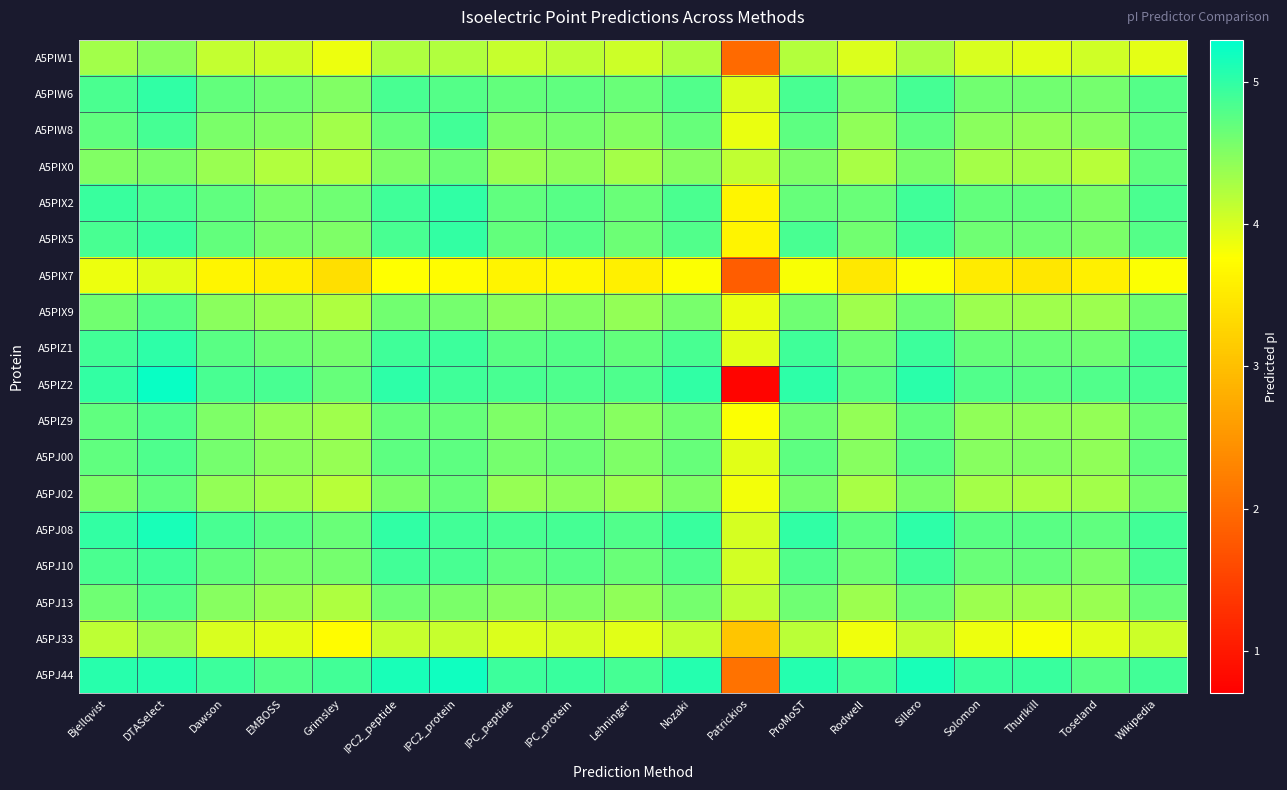

What is the maximum value shown in the chart?

5.2